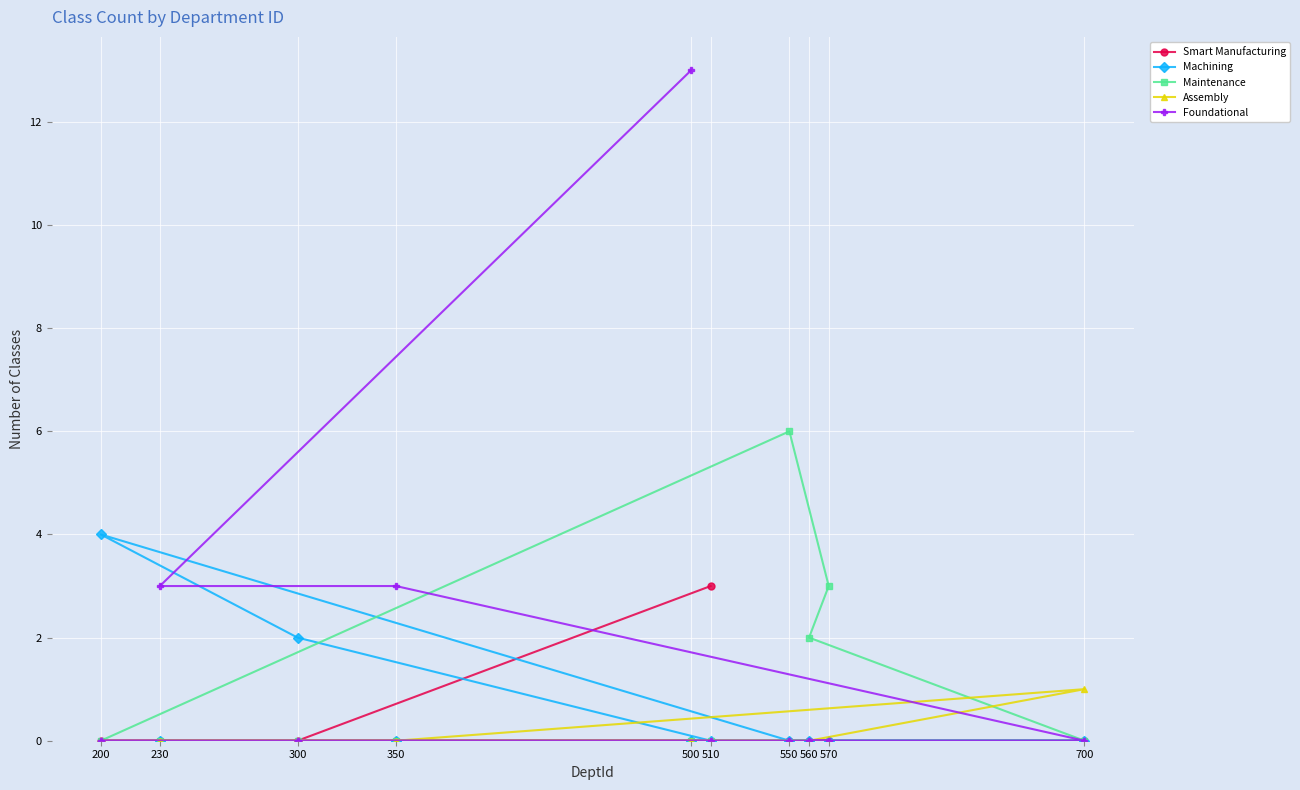

Which series ends up on top after the final intersection of Assembly and Maintenance?

Assembly